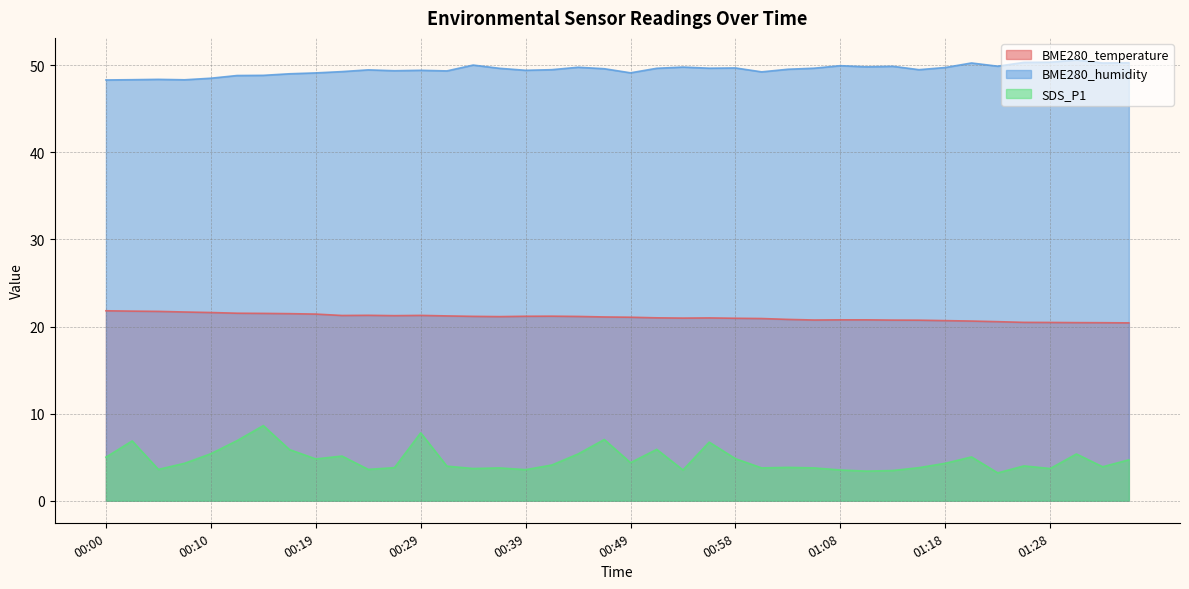

What is the maximum value for BME280_temperature?

21.8